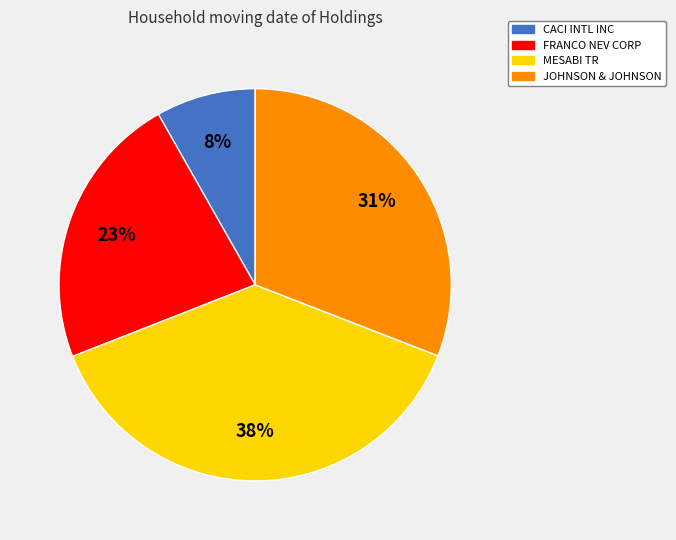

What percentage is the JOHNSON & JOHNSON slice, to the nearest percent?

31%